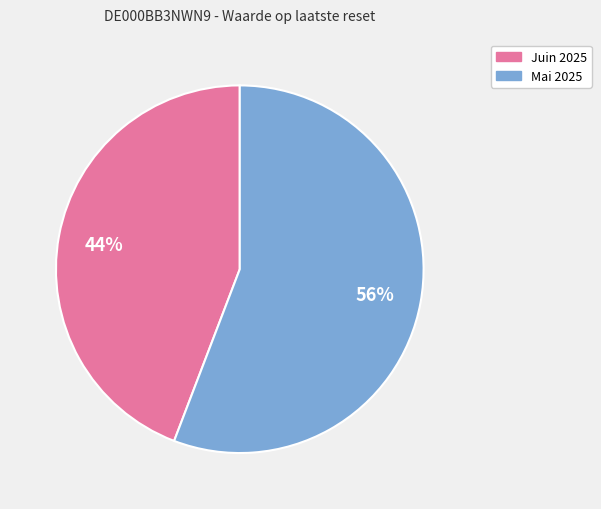

To the nearest percent, what is the difference between the largest and smallest slice percentages?

12%